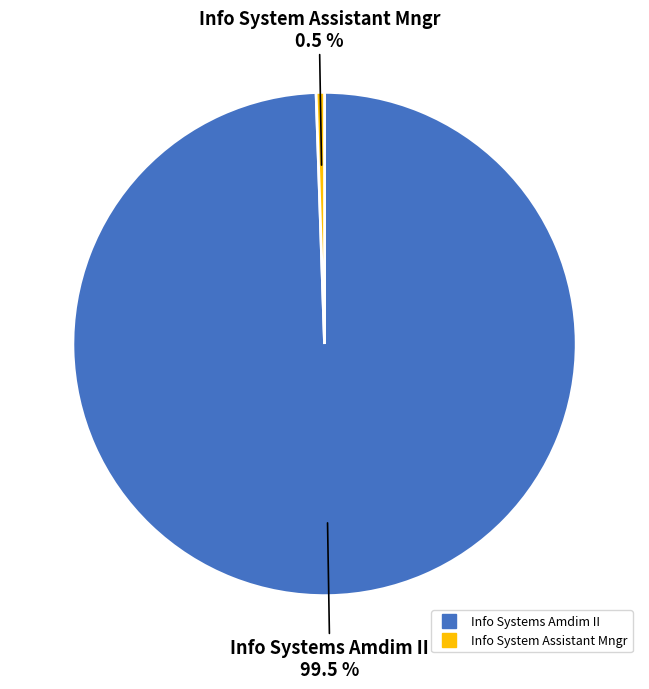

Approximately how many times larger is the value at Info Systems Amdim II compared to Info System Assistant Mngr?

186.1